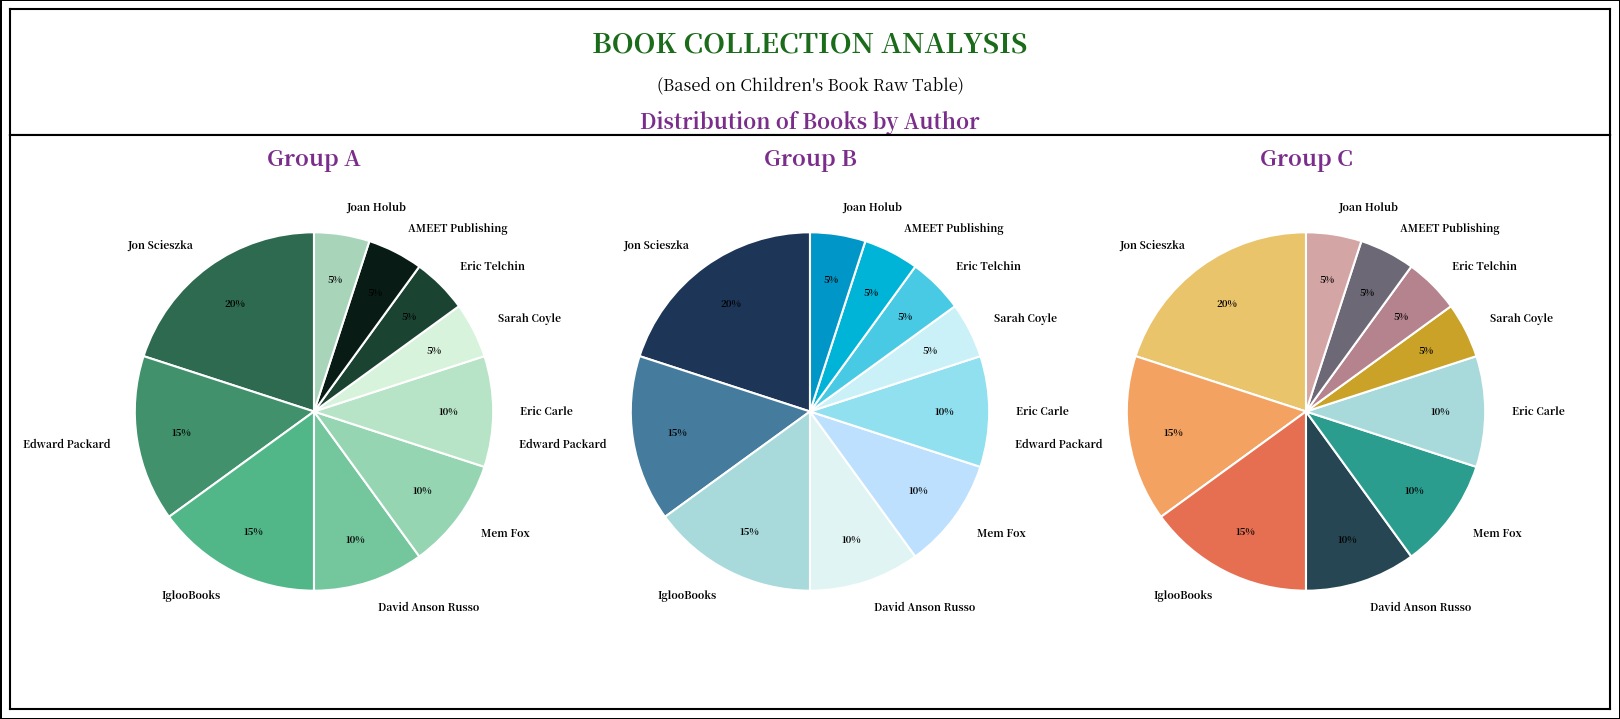

To the nearest percent, what is the average slice percentage?

10%